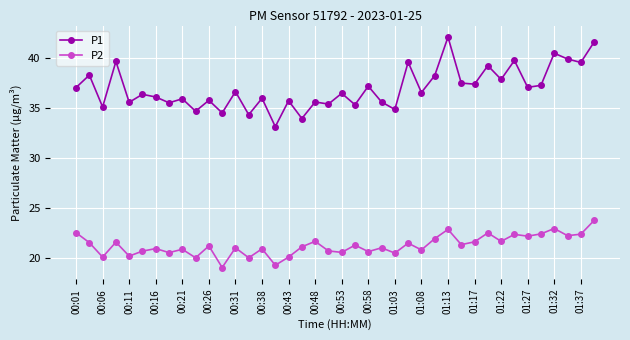

What is the sum of all P1 values?

1480.1